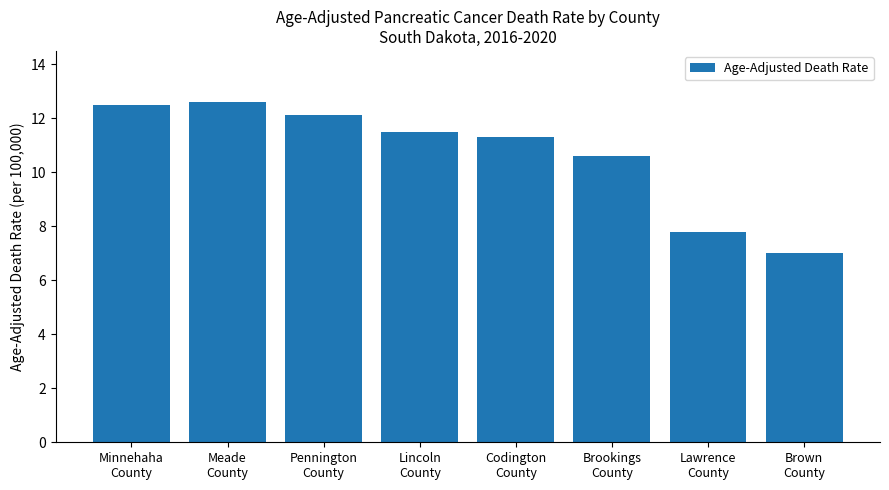

The value at Minnehaha
County is 12.5. True or false?

True